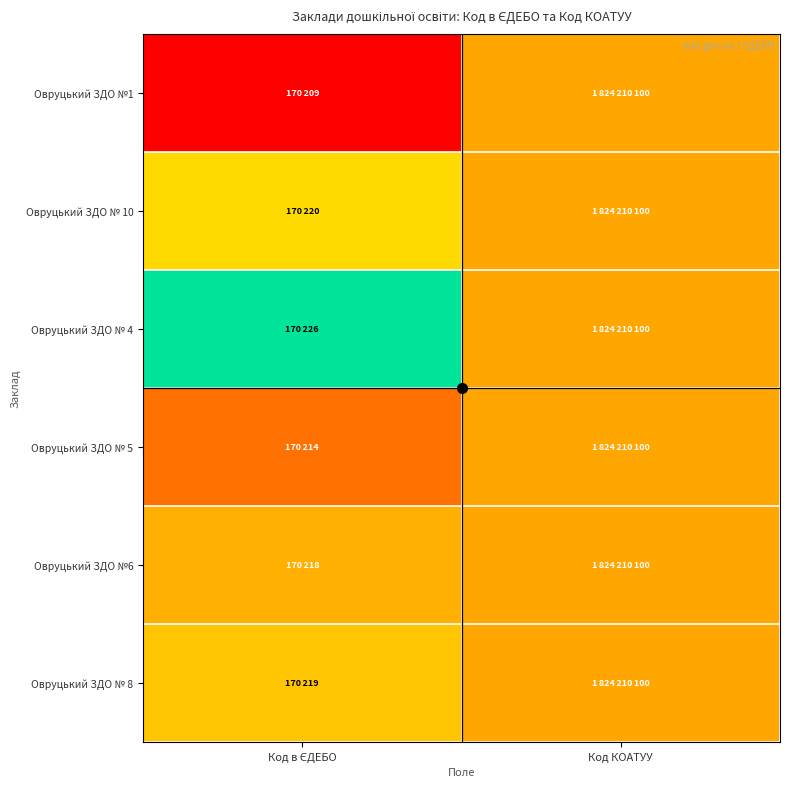

Count the number of data series in this chart.

6